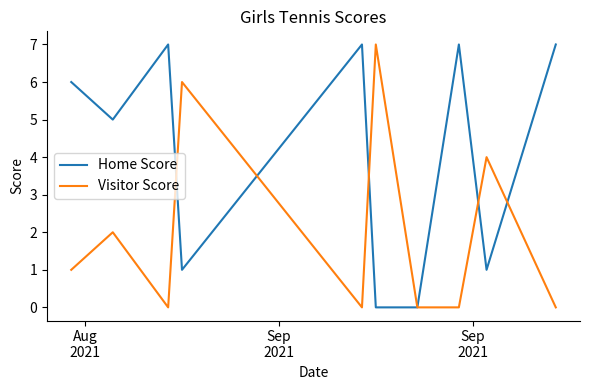

What is the greatest value displayed?

7